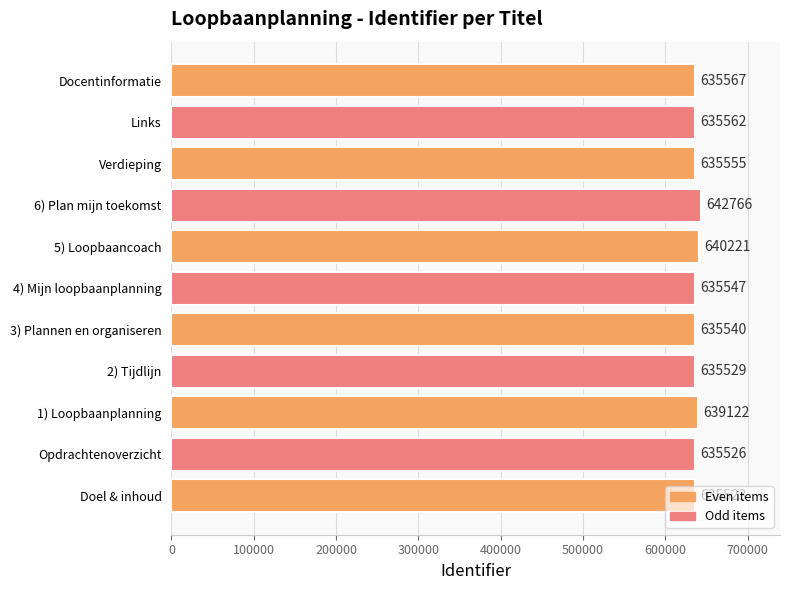

Which has a higher value, 3) Plannen en organiseren or 6) Plan mijn toekomst?

6) Plan mijn toekomst